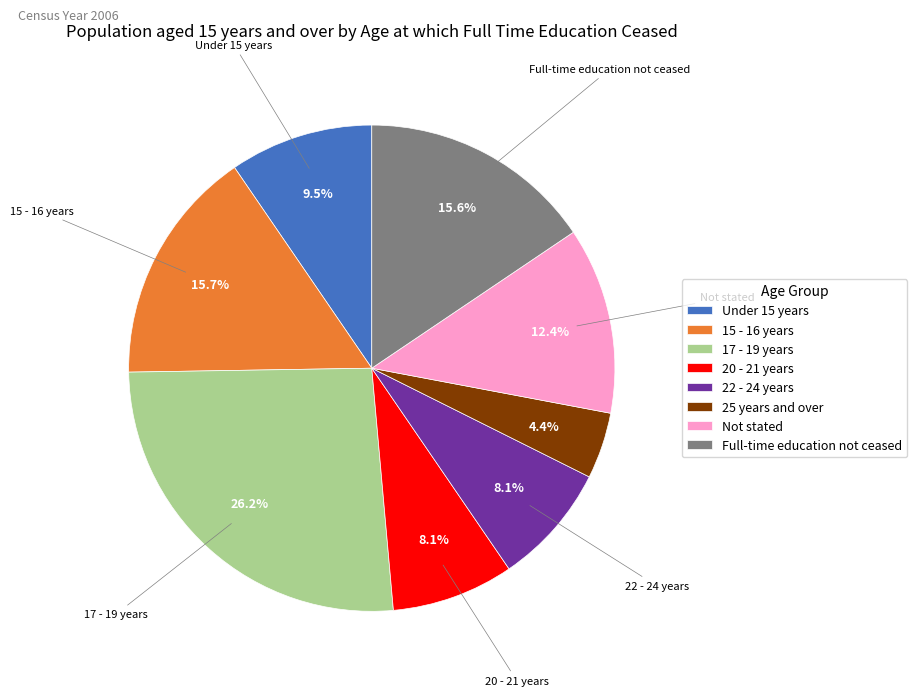

Count the number of slices in the pie.

8